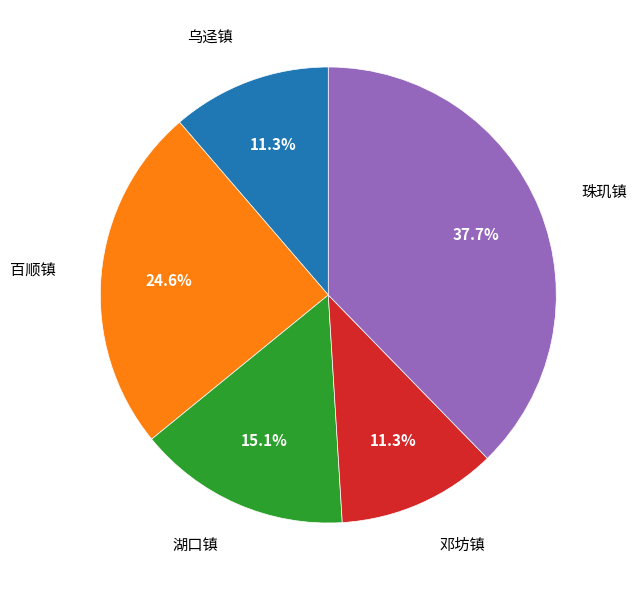

Is there a majority slice in this chart?

No